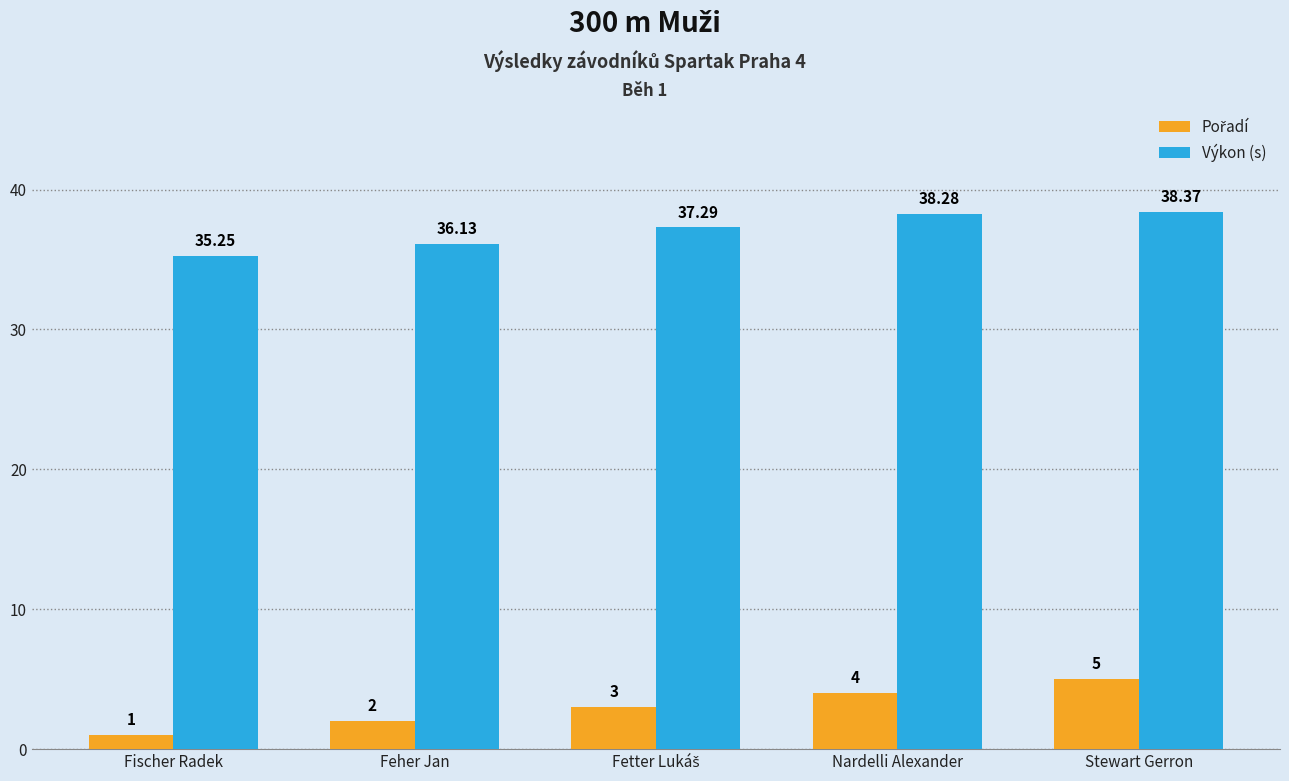

Between Feher Jan and Nardelli Alexander, which series saw the biggest shift?

Výkon (s)